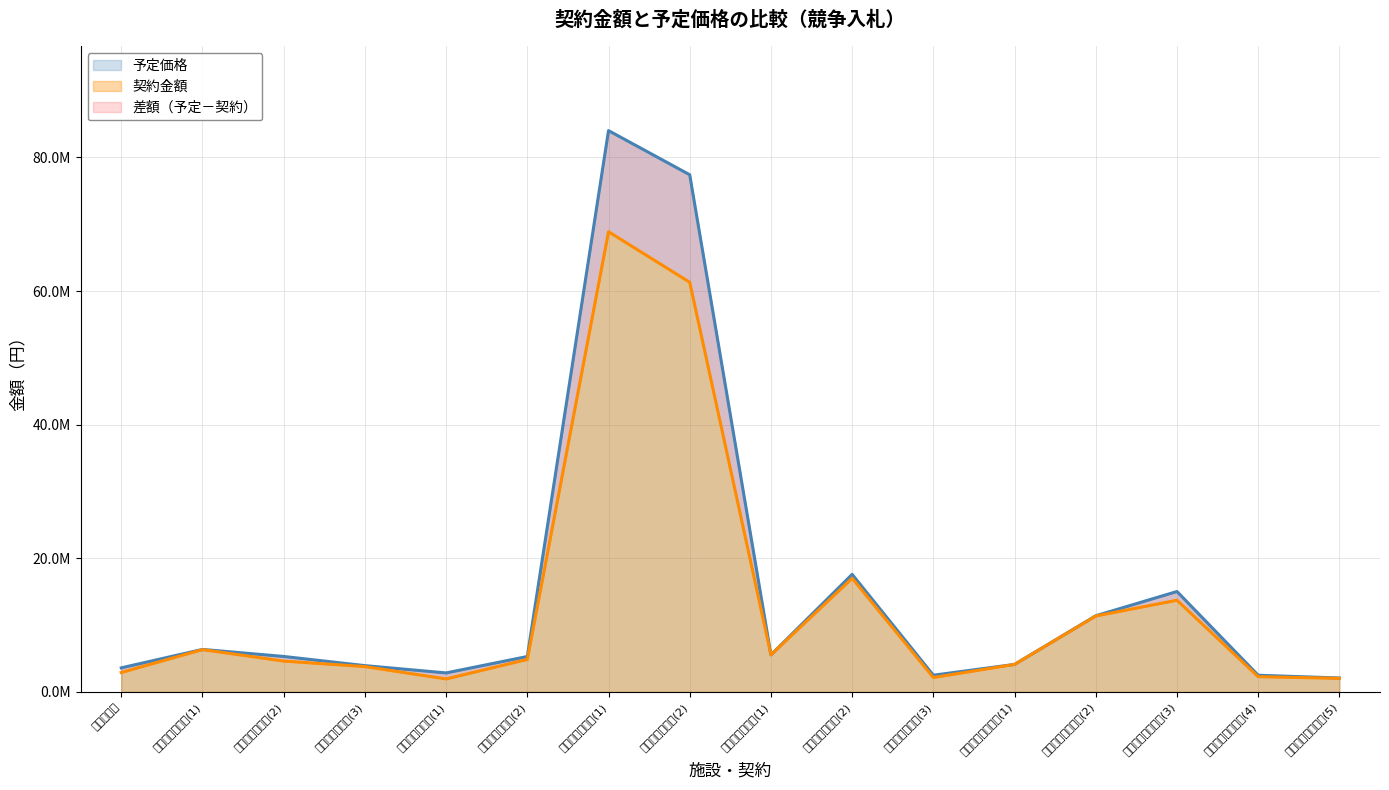

Does the chart have visible grid lines?

Yes